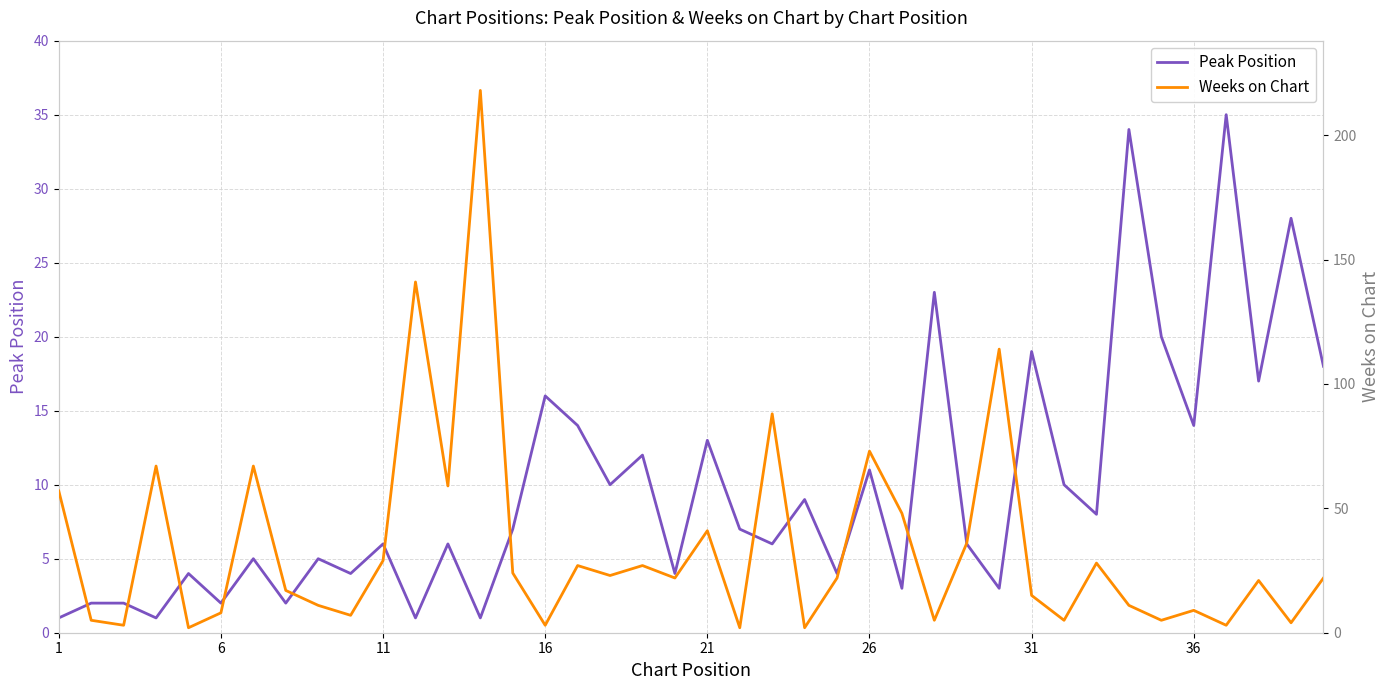

What is the maximum value for Peak Position?

35